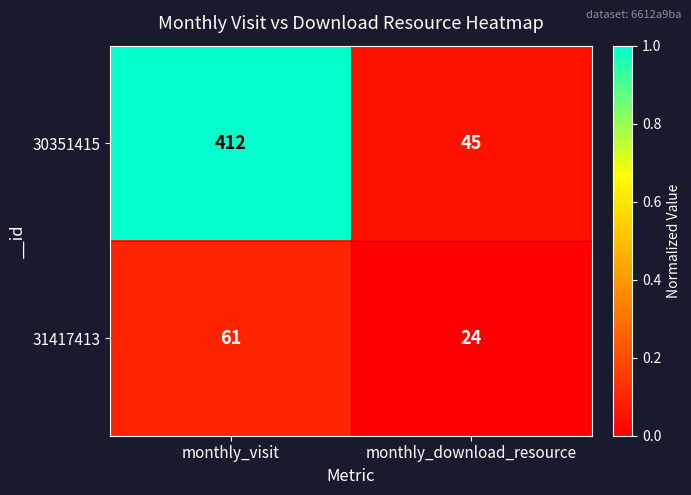

List the series in order of their overall mean, lowest first.

31417413, 30351415